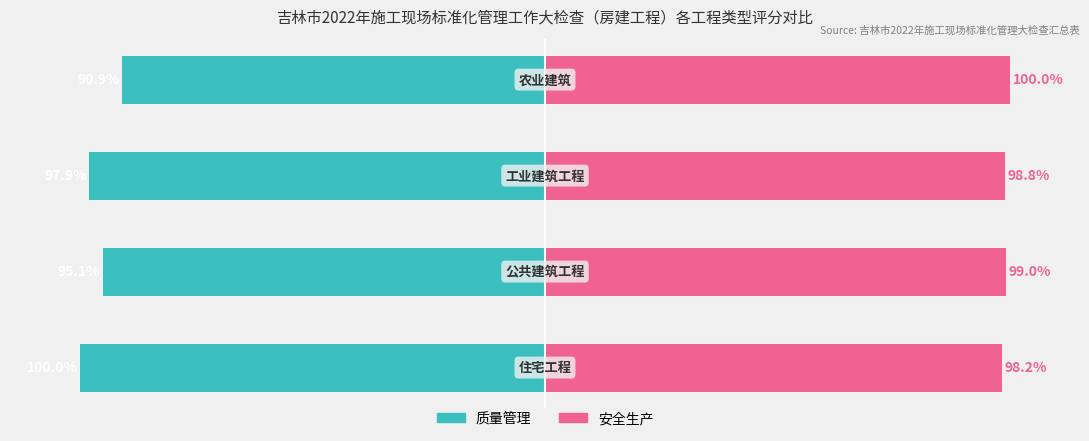

Reading left to right, transcribe all the data shown in this chart.

质量管理: -100.0	-95.1	-97.9	-90.9
安全生产: 98.2	99.0	98.8	100.0